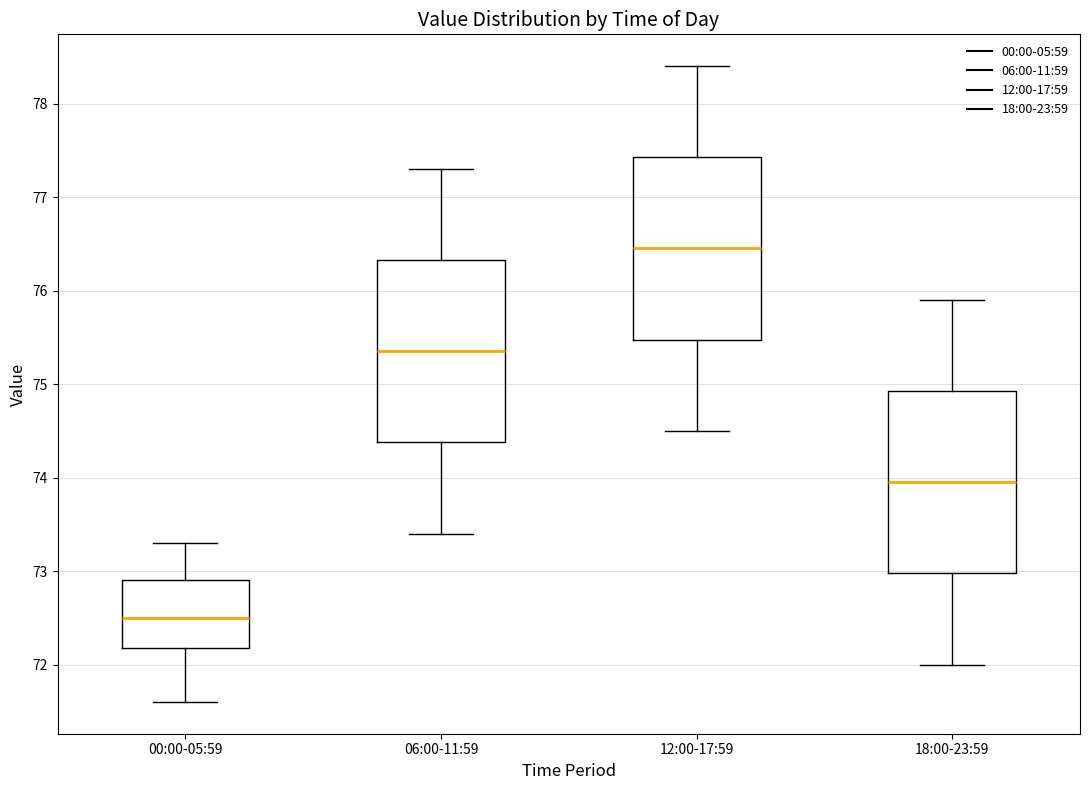

Which box's median line is the lowest?

00:00-05:59